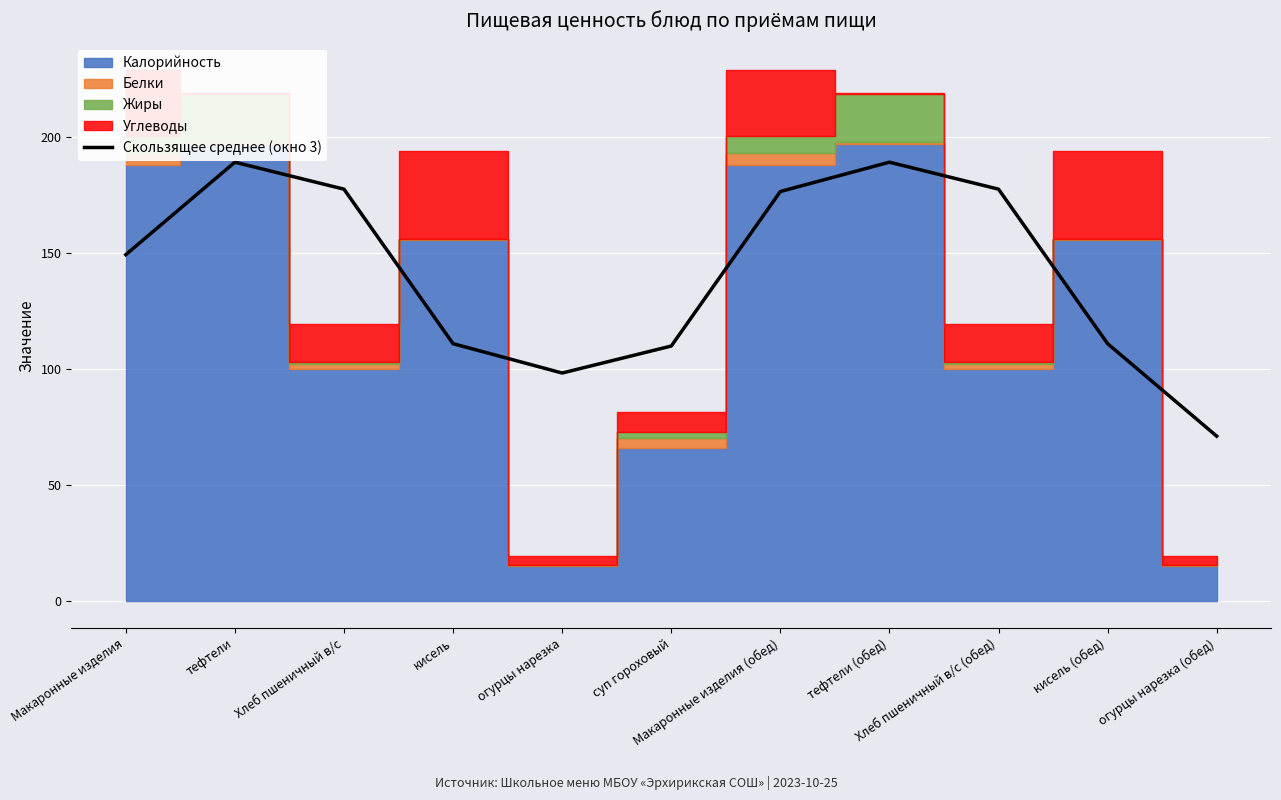

Reading left to right, what are all the values shown in this chart?

149.5	189.3	177.7	111.1	98.4	110.1	176.7	189.3	177.7	111.1	71.2